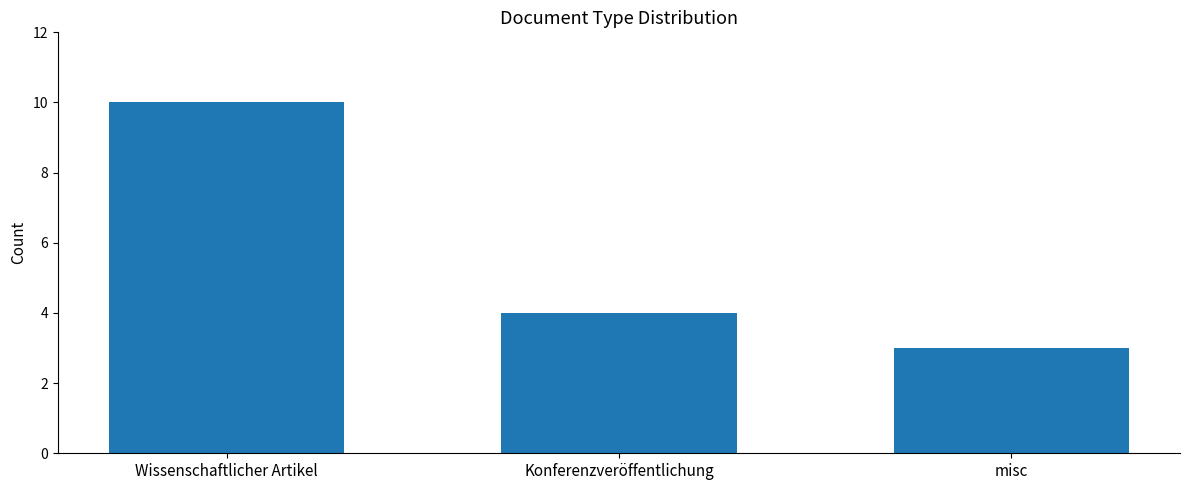

What is the average value?

6